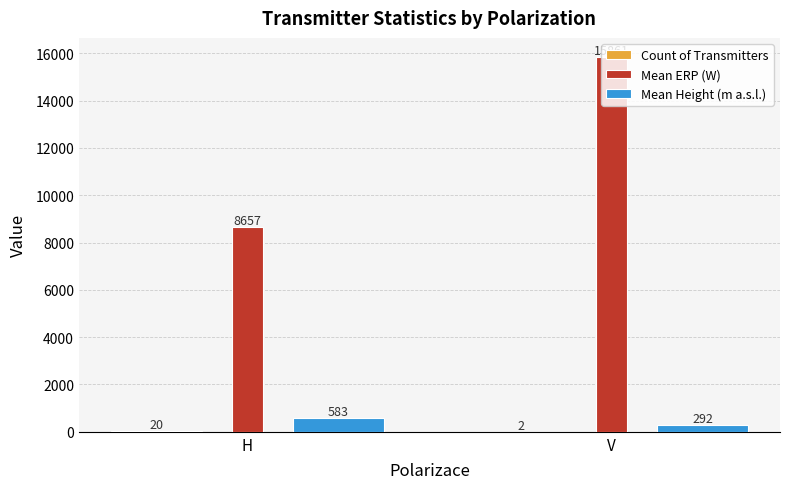

Count the Mean ERP (W) values in the range 8657 to 15861.

2